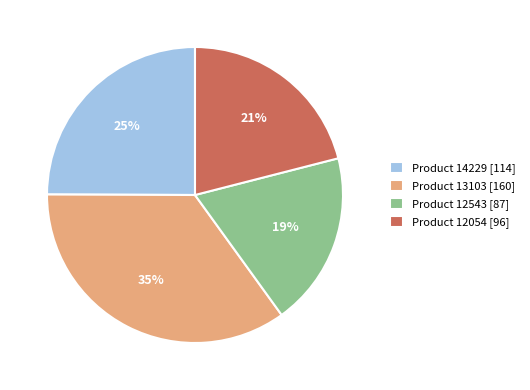

What percentage is the Product 12543 [87] slice, to the nearest percent?

19%